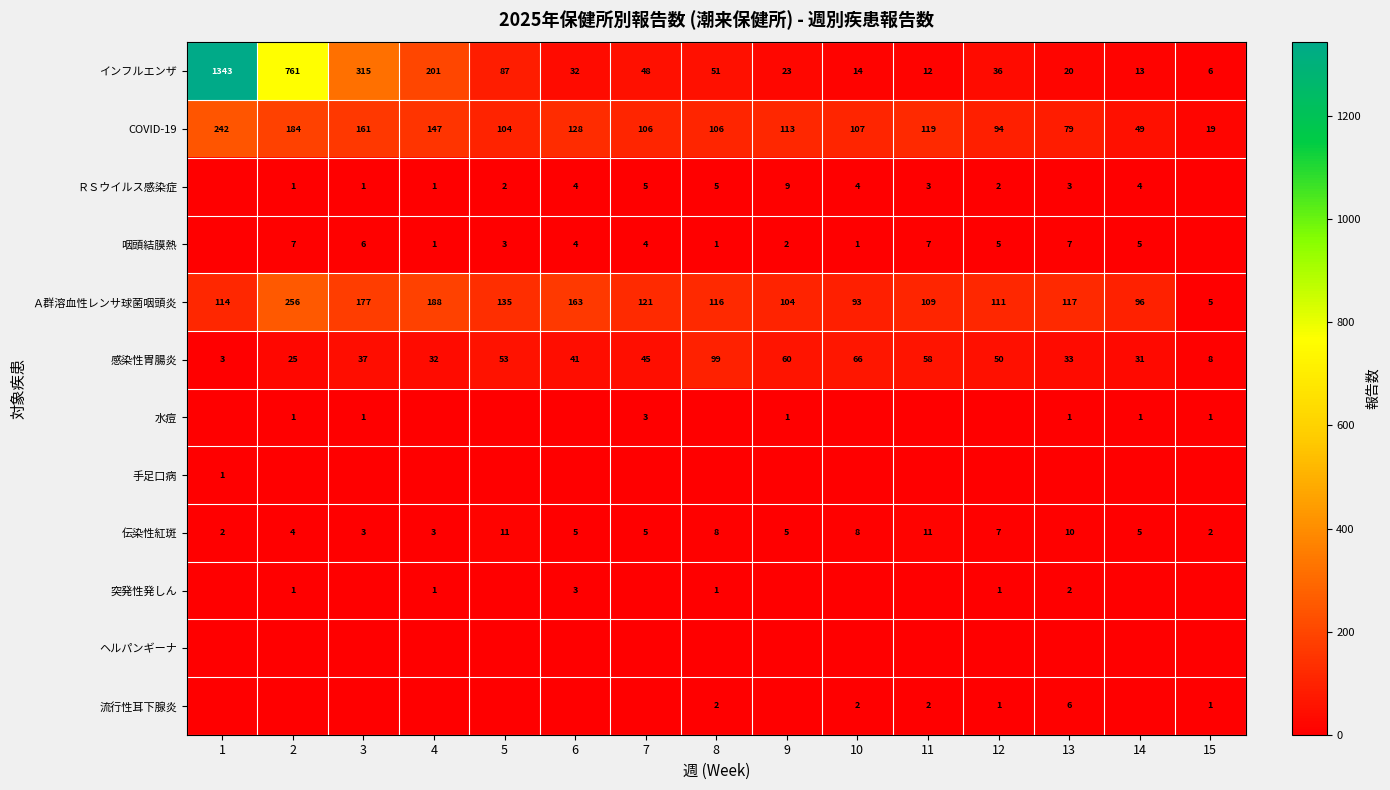

What is the difference between the second highest and second lowest values in the 感染性胃腸炎 series?

58